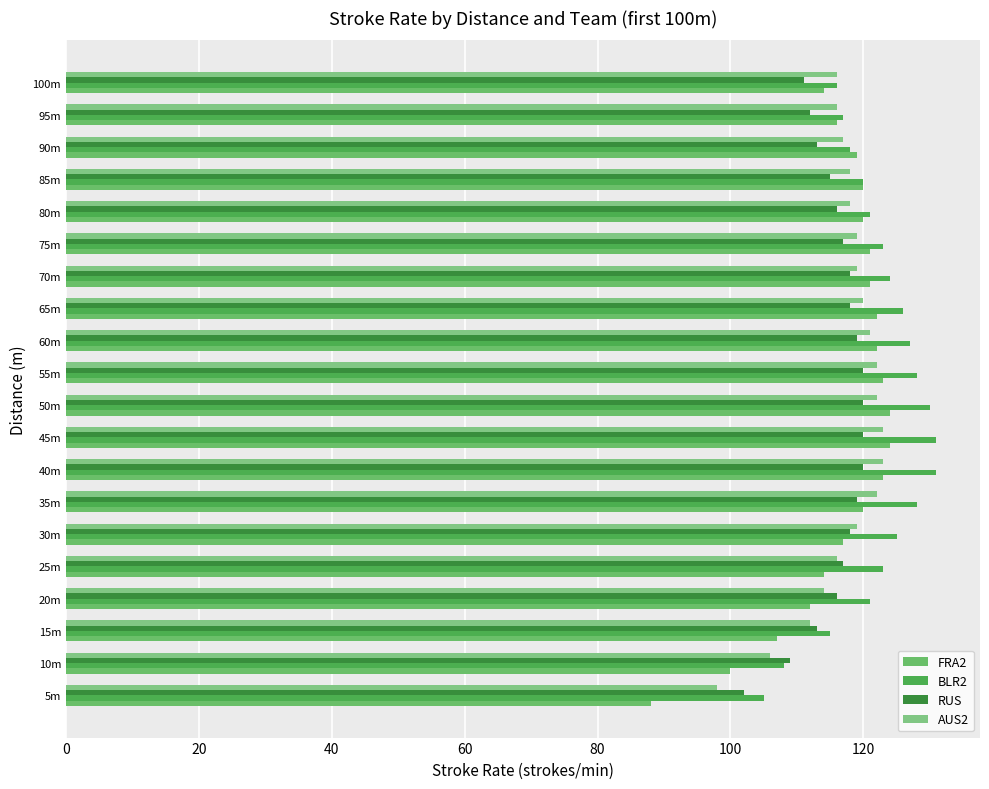

Which series has the largest total across all categories?

BLR2